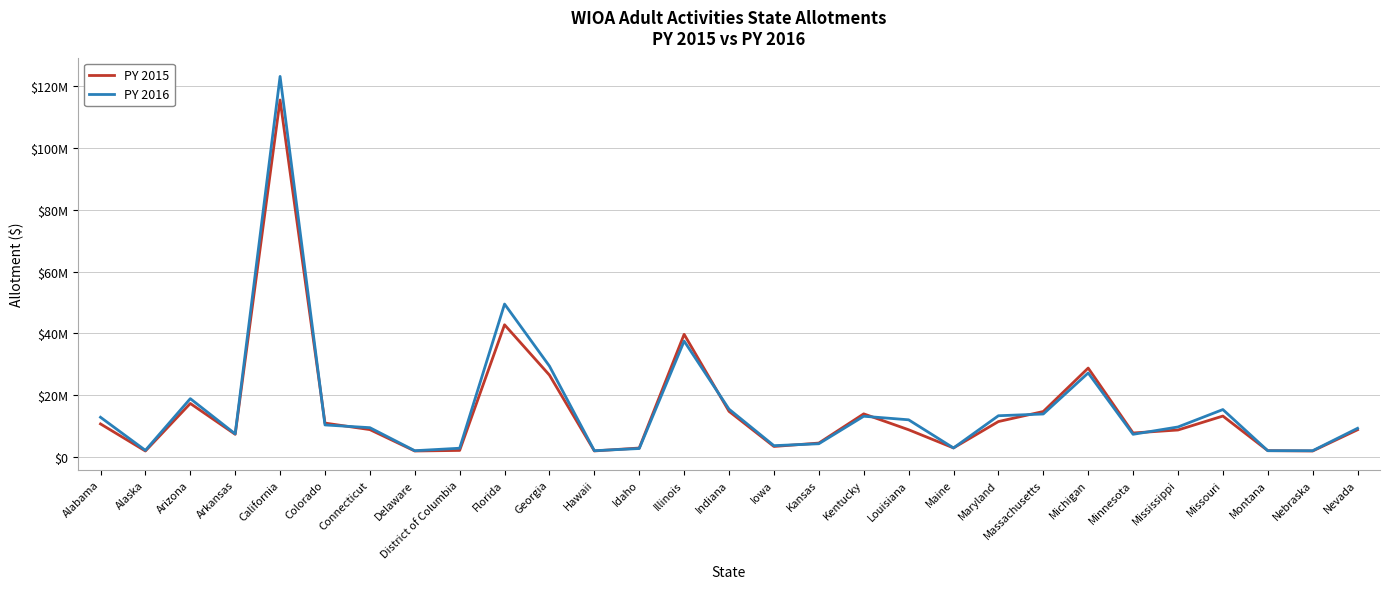

True or false: PY 2016 and PY 2015 cross at least once.

True